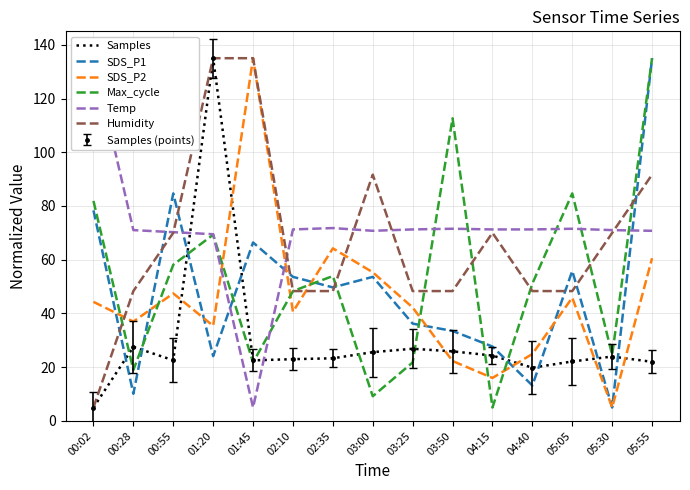

How many interior local peaks does the SDS_P2 series have?

4